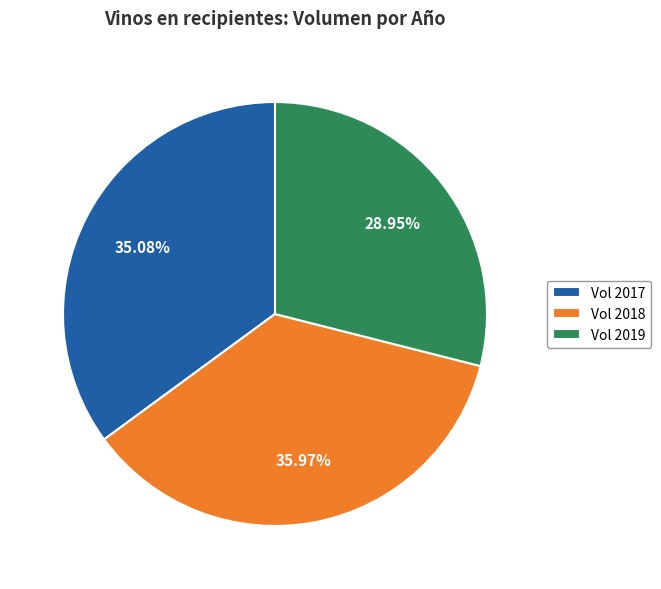

Does any single category account for the majority?

No